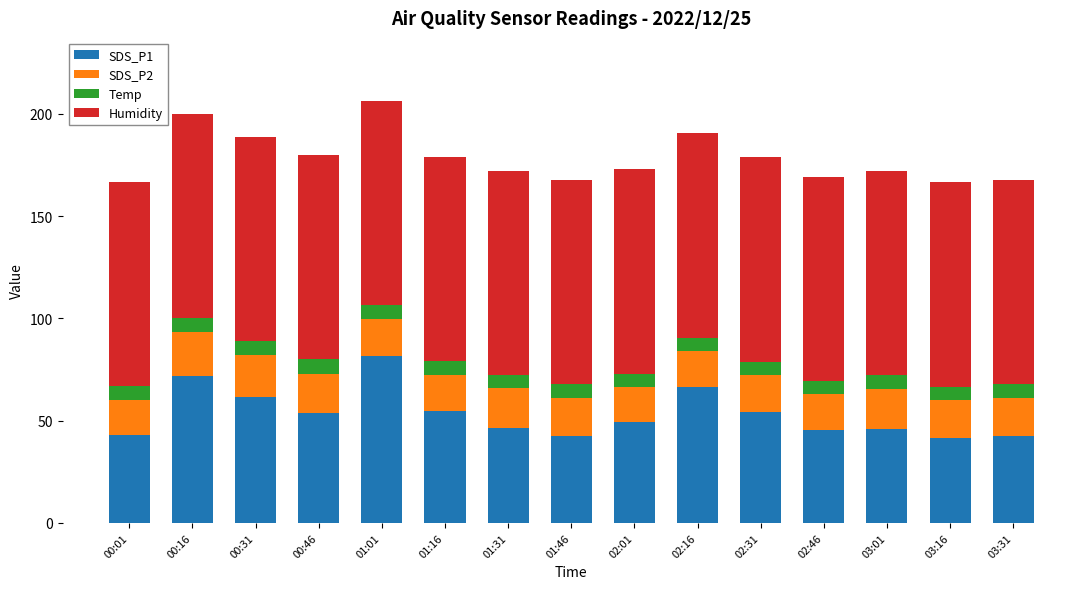

What is the minimum value for SDS_P1?

41.5